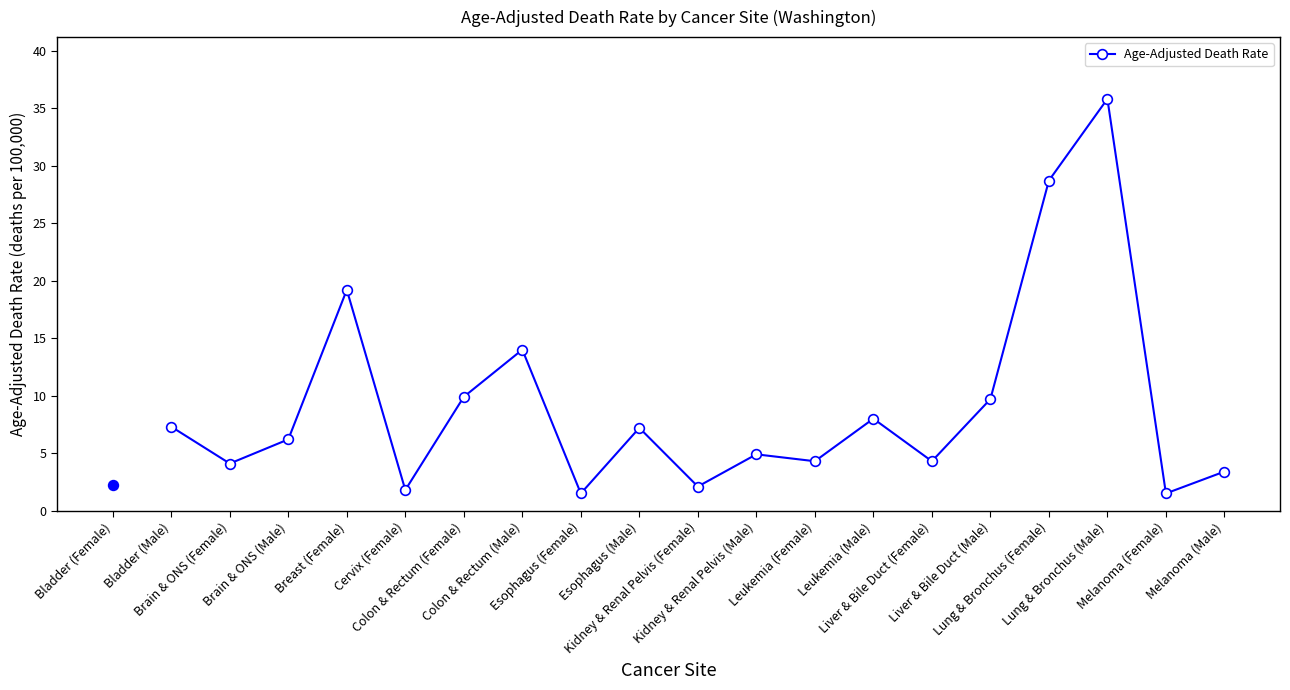

Which has a higher value, Lung & Bronchus (Female) or Kidney & Renal Pelvis (Male)?

Lung & Bronchus (Female)